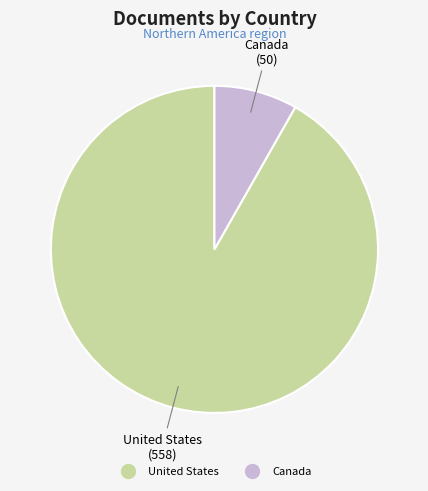

Which slice represents more than half of the pie?

United States